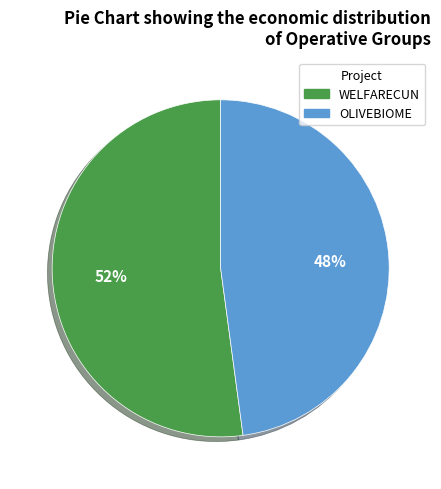

Combined, do OLIVEBIOME and WELFARECUN account for over 50%?

Yes